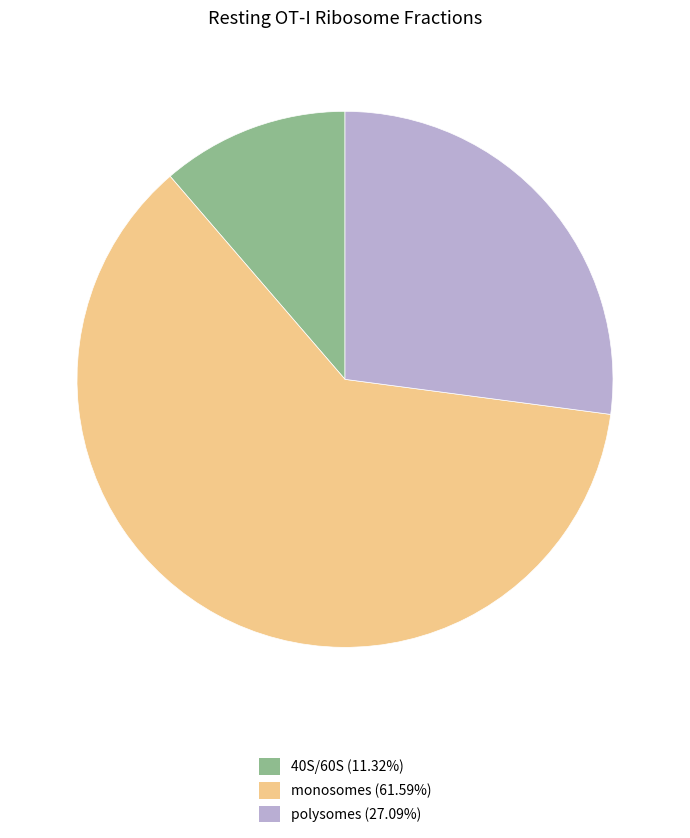

Does monosomes (61.59%) represent more than half of the total?

Yes